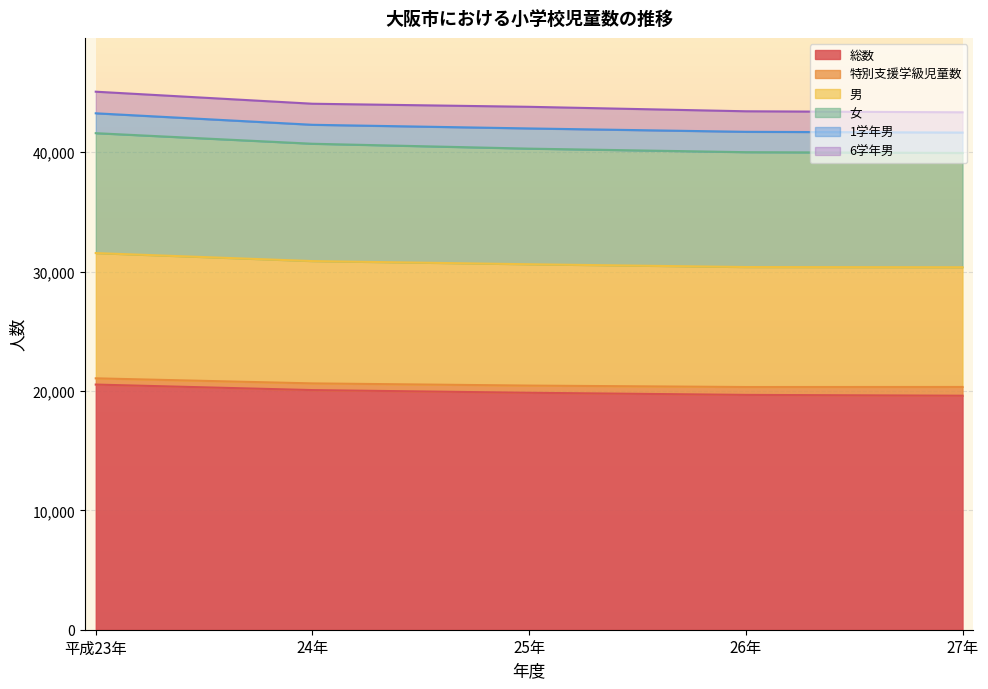

What is the lowest value of the 総数 series?

19599.7